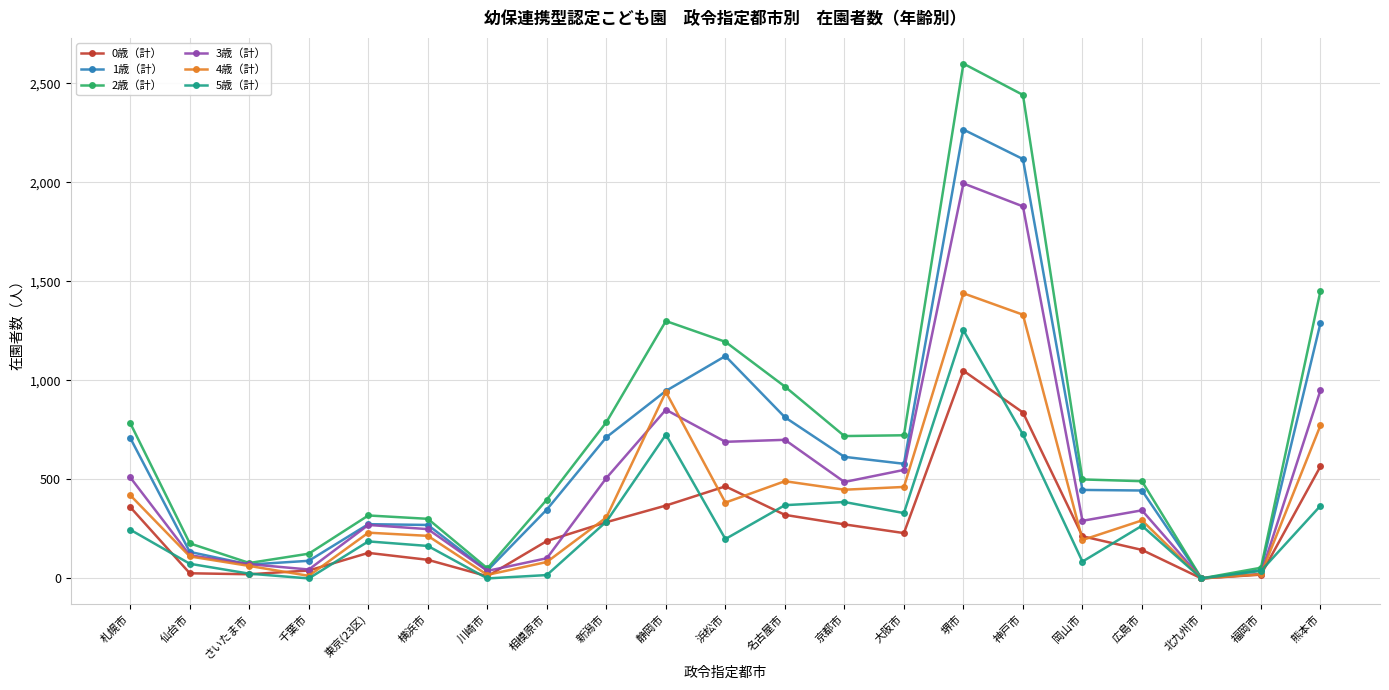

At which label does 4歳（計） reach its peak?

堺市